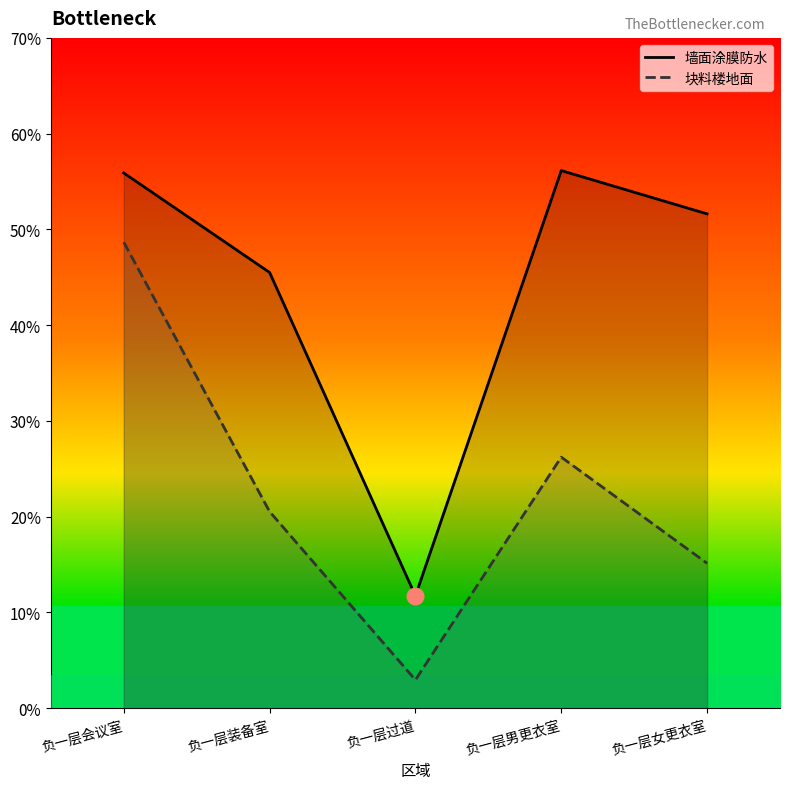

Is the value of 墙面涂膜防水 at 负一层过道 greater than the value of 块料楼地面 at 负一层过道?

Yes